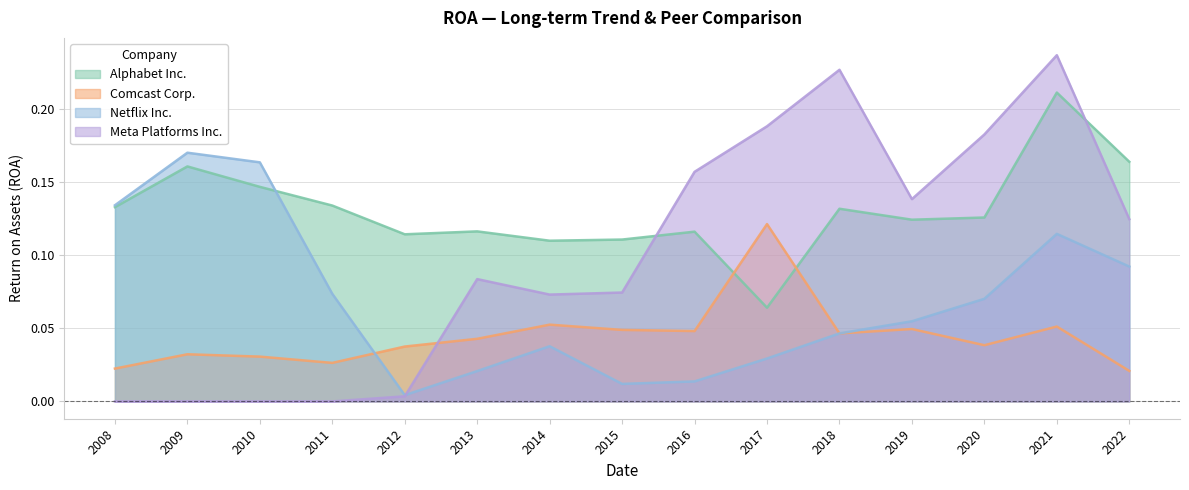

Reading left to right, transcribe all the data shown in this chart.

Alphabet Inc.: 0.1	0.2	0.1	0.1	0.1	0.1	0.1	0.1	0.1	0.1	0.1	0.1	0.1	0.2	0.2
Comcast Corp.: 0.0	0.0	0.0	0.0	0.0	0.0	0.1	0.0	0.0	0.1	0.0	0.0	0.0	0.1	0.0
Netflix Inc.: 0.1	0.2	0.2	0.1	0.0	0.0	0.0	0.0	0.0	0.0	0.0	0.1	0.1	0.1	0.1
Meta Platforms Inc.: 0.0	0.0	0.0	0.0	0.0	0.1	0.1	0.1	0.2	0.2	0.2	0.1	0.2	0.2	0.1